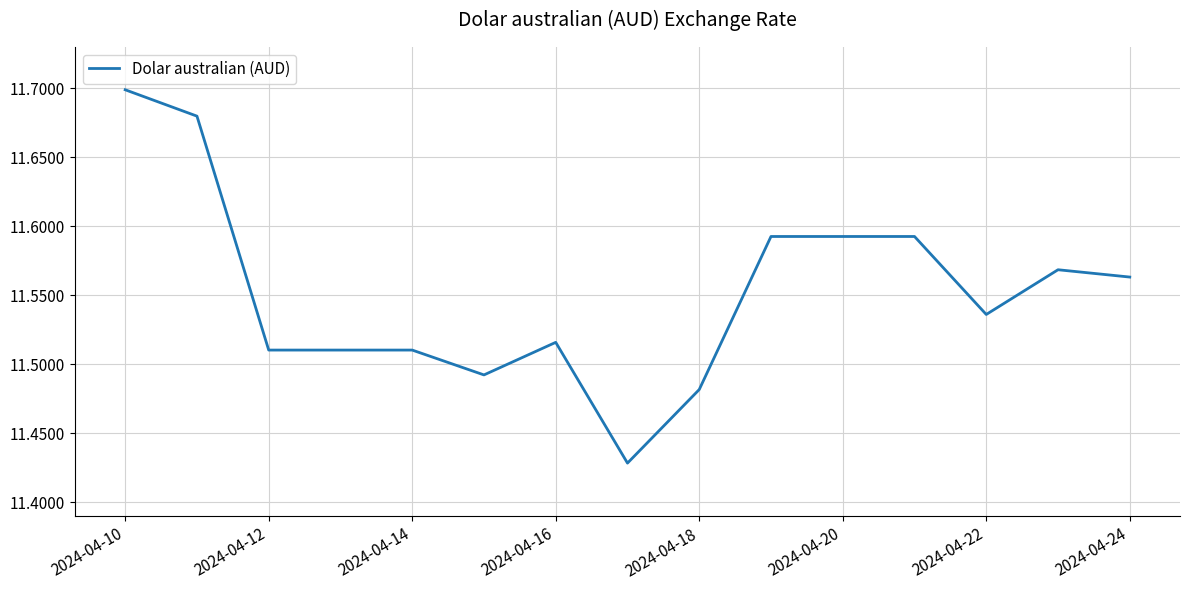

What is the difference between the maximum and minimum values?

0.3